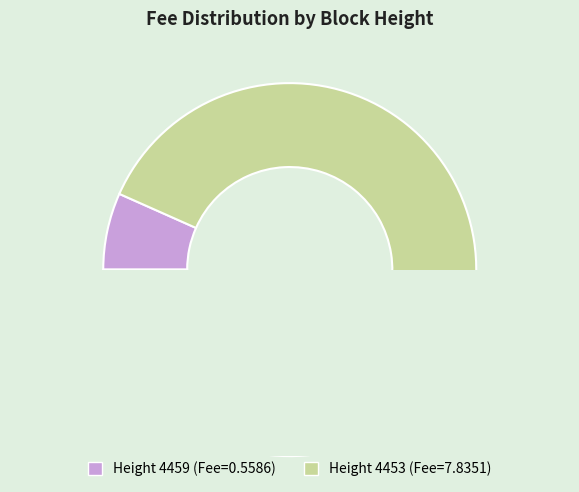

Between 4459 and 4453, which is larger?

4453